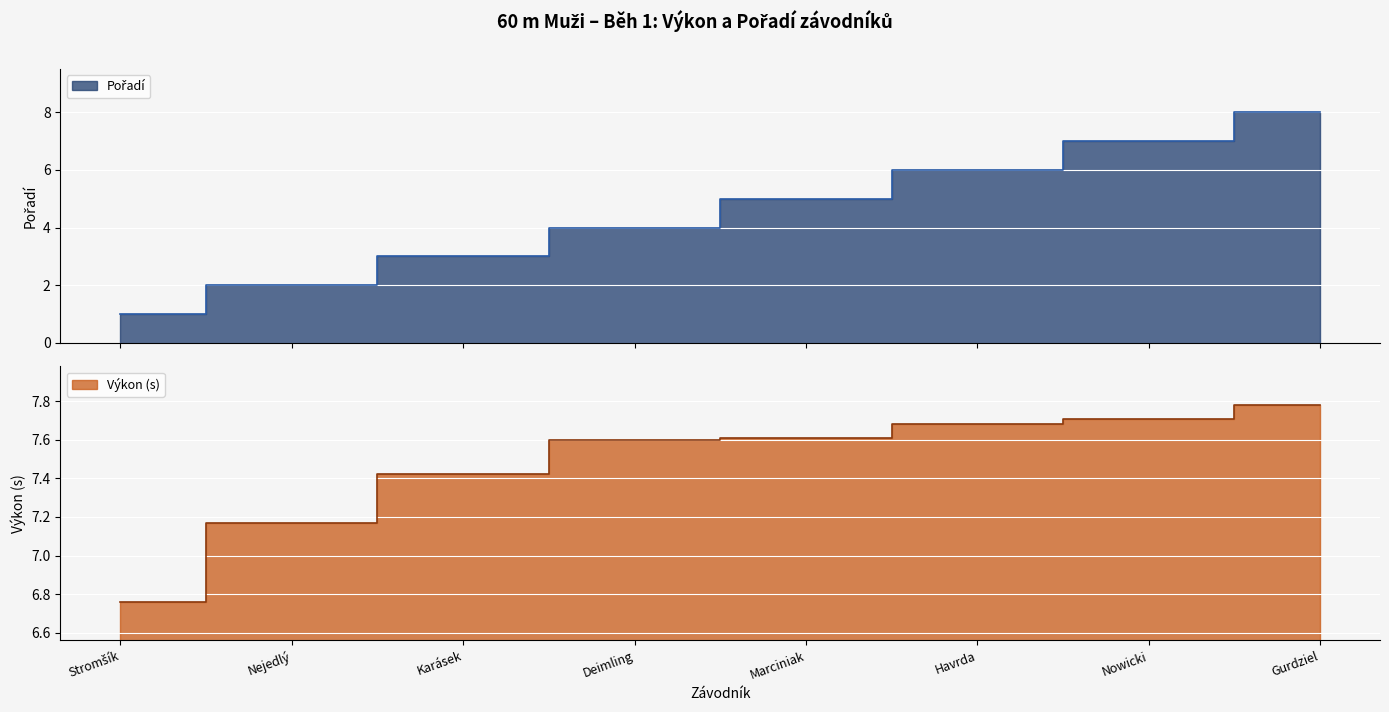

How many lines are shown in the chart?

2